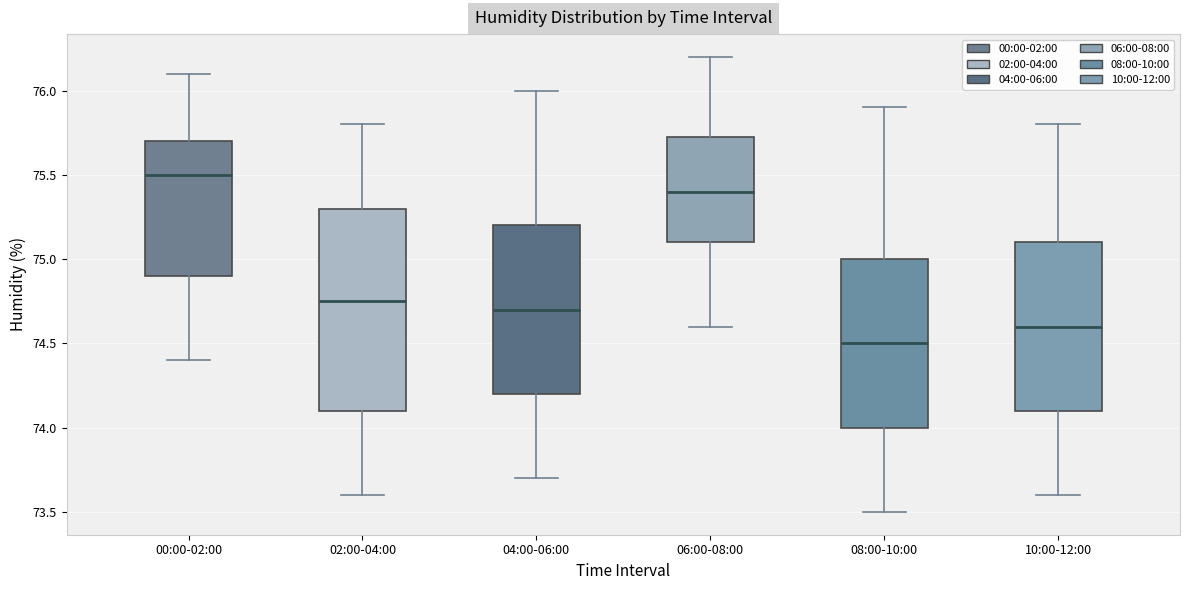

Reading left to right, transcribe this box plot: for each box, give where its median line is, the range the box spans, and where its two whiskers end, as read against the y-axis. The values are not printed on the chart, so give them approximately, as read against the axis.

00:00-02:00: median 75.50, box 74.90 to 75.70, whiskers 74.40 to 76.10
02:00-04:00: median 74.75, box 74.10 to 75.30, whiskers 73.60 to 75.80
04:00-06:00: median 74.70, box 74.20 to 75.20, whiskers 73.70 to 76.00
06:00-08:00: median 75.40, box 75.10 to 75.75, whiskers 74.60 to 76.20
08:00-10:00: median 74.50, box 74.00 to 75.00, whiskers 73.50 to 75.90
10:00-12:00: median 74.60, box 74.10 to 75.10, whiskers 73.60 to 75.80